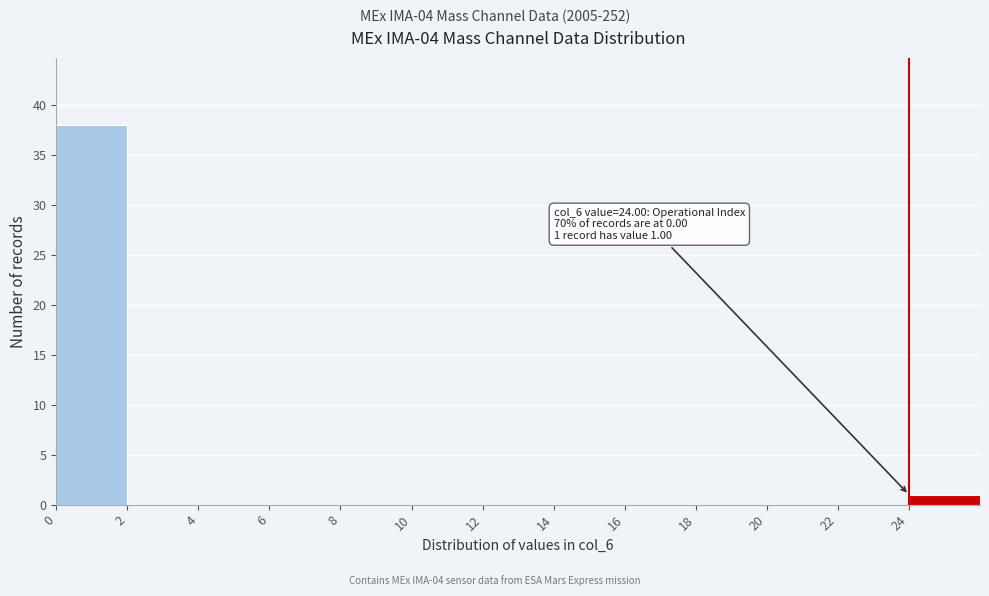

Over which range of the x-axis is the bar tallest?

0 to 2